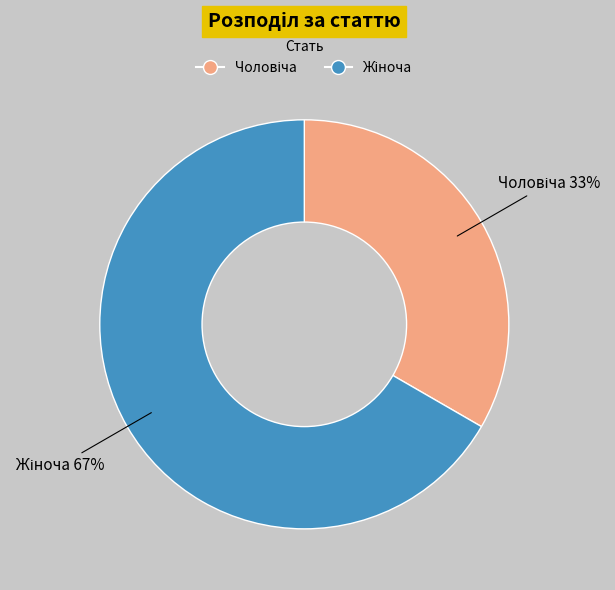

Count the number of slices in the pie.

2